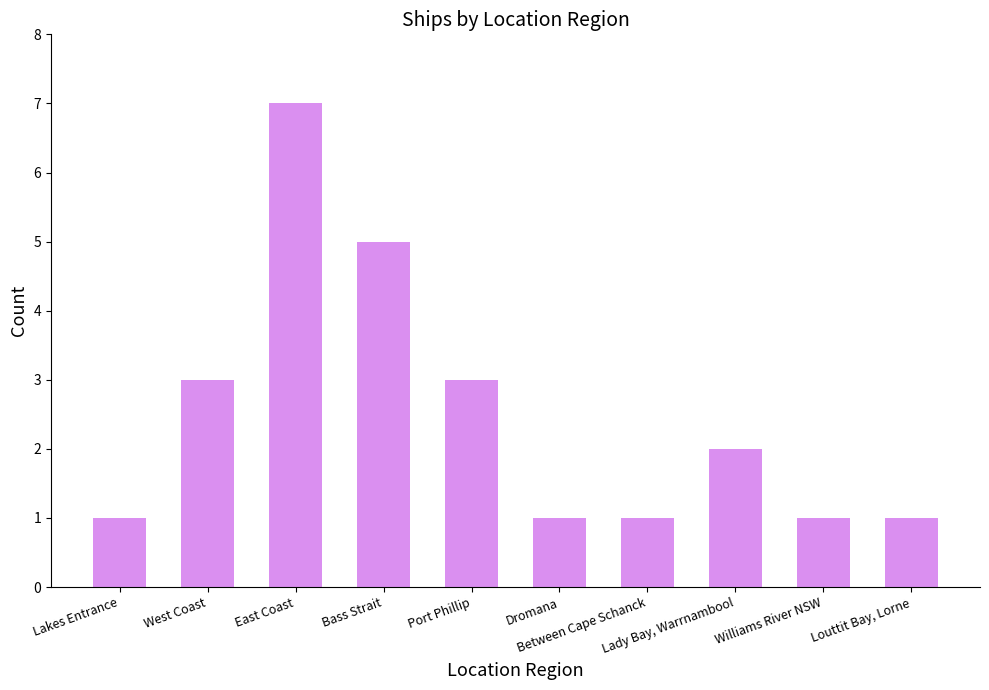

True or false: the data shows 1 at Between Cape Schanck.

True